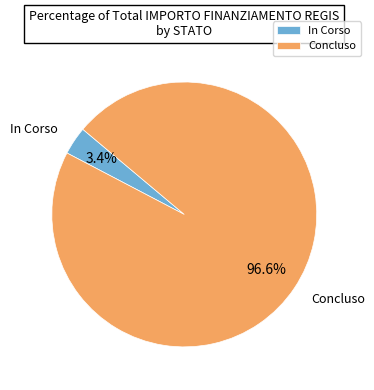

Which has a higher value, In Corso or Concluso?

Concluso